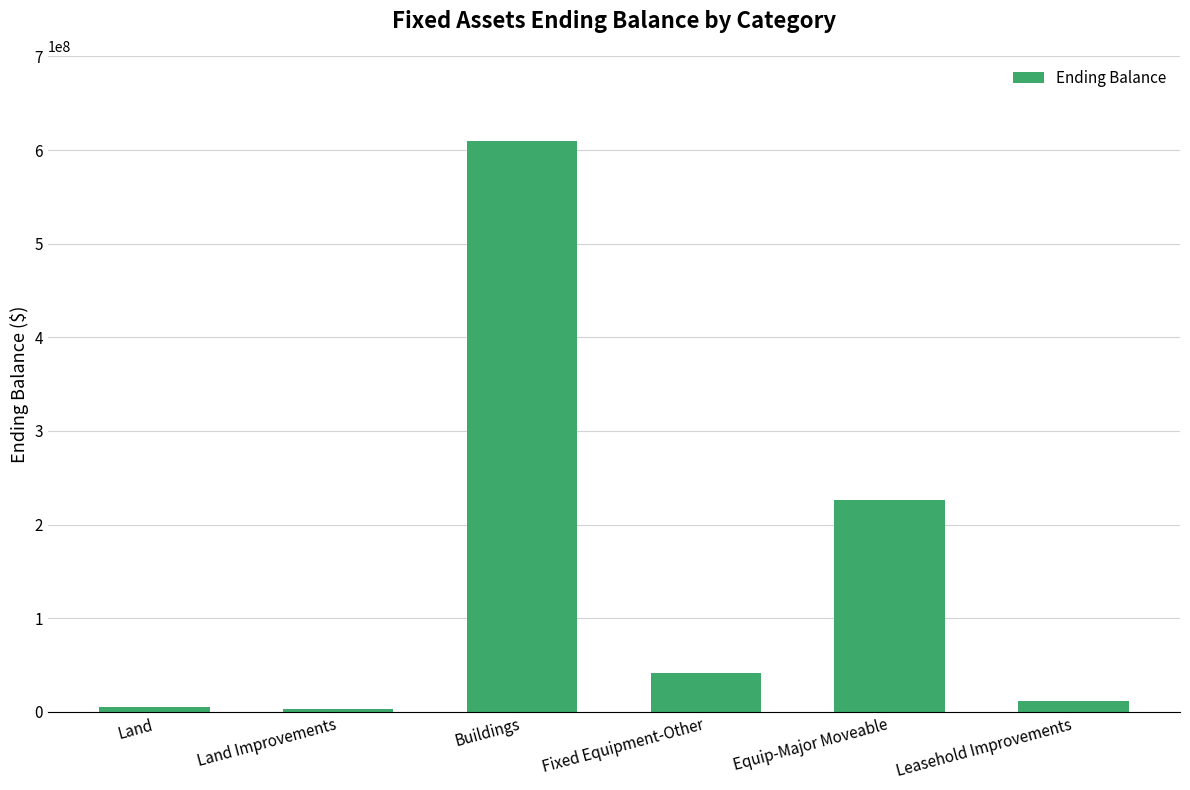

What is the change in value from Fixed Equipment-Other to Equip-Major Moveable?

+185046911.8